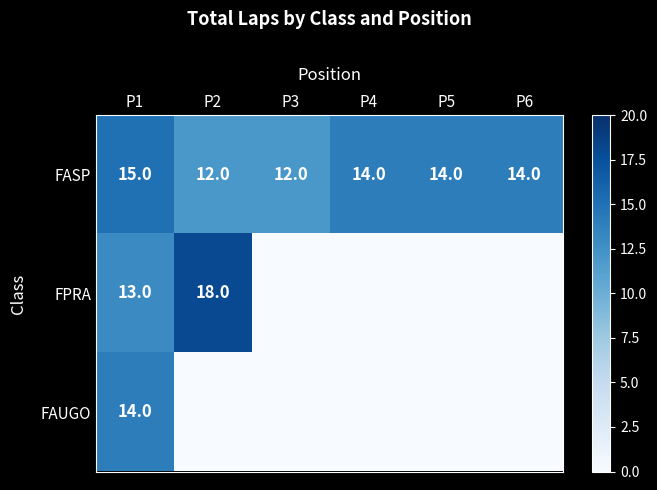

Which has a higher value, P1 or P4?

P1